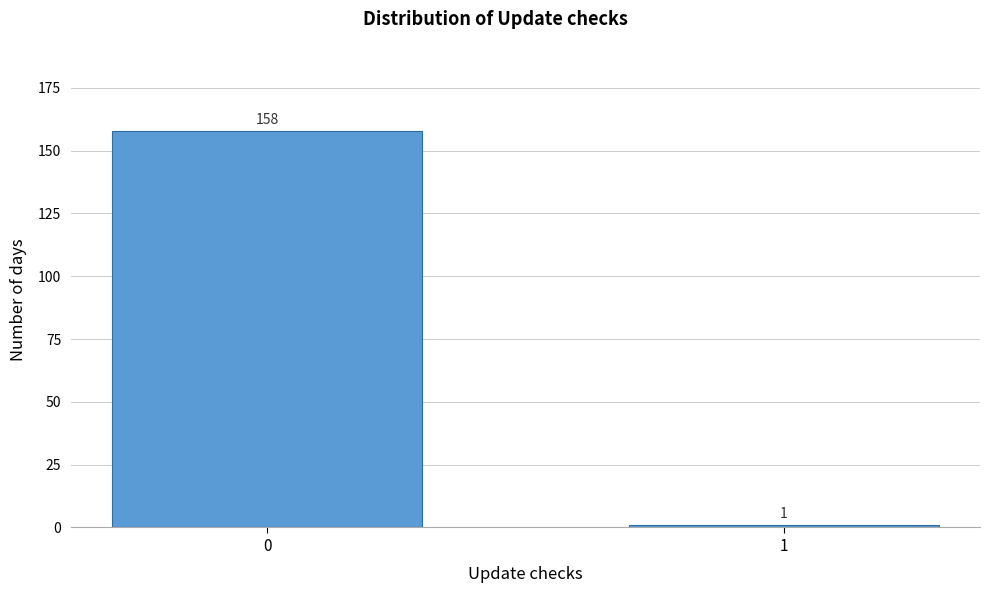

Reading right to left, list all the values displayed in this chart.

1	158